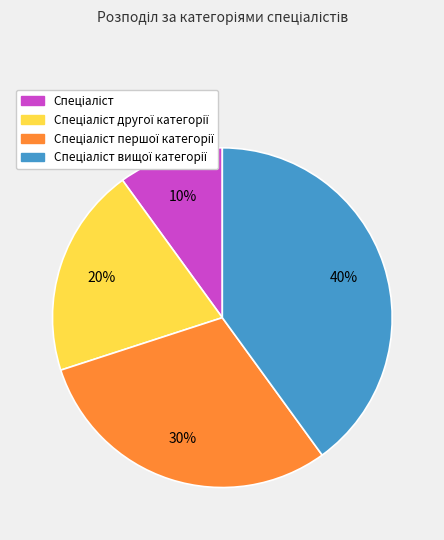

To the nearest percent, what is the average slice percentage?

25%